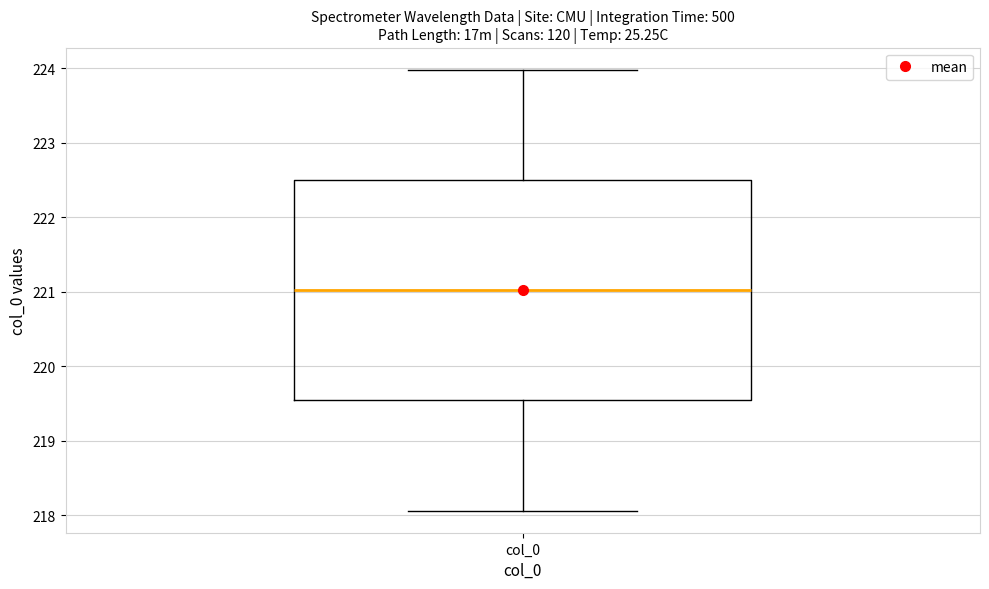

Read this box plot against the y-axis: the position of the median line, the range covered by the box, and the ends of both whiskers. The values are not printed on the chart, so give them approximately, as read against the axis.

median 221.0, box 219.5 to 222.5, whiskers 218.1 to 224.0